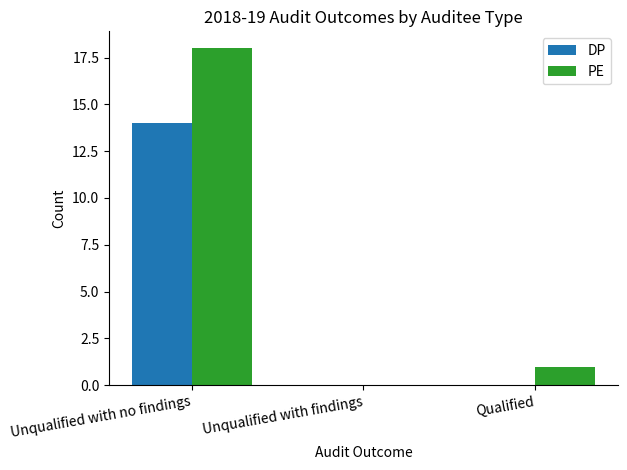

How many groups of bars are there?

3